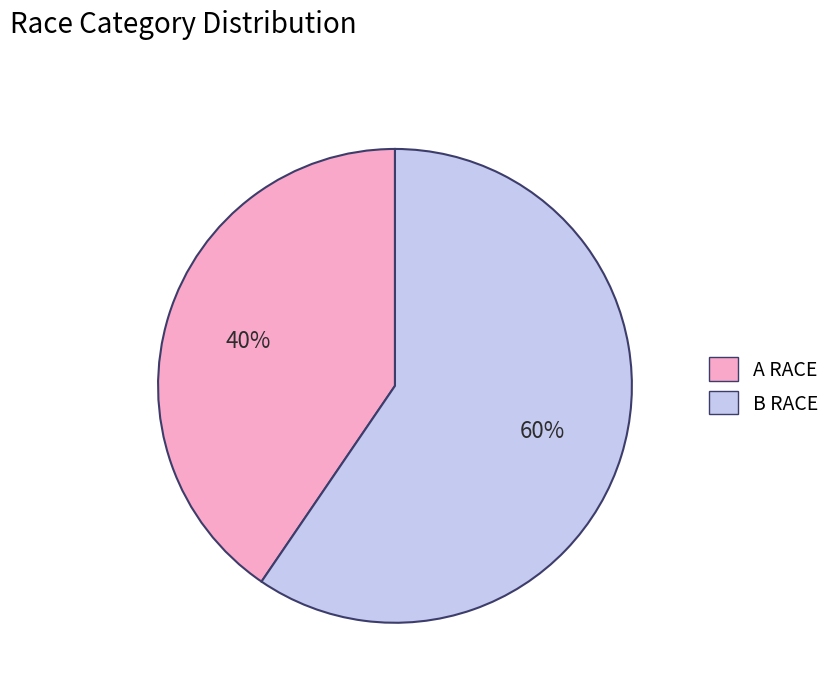

Does A RACE represent more than half of the total?

No